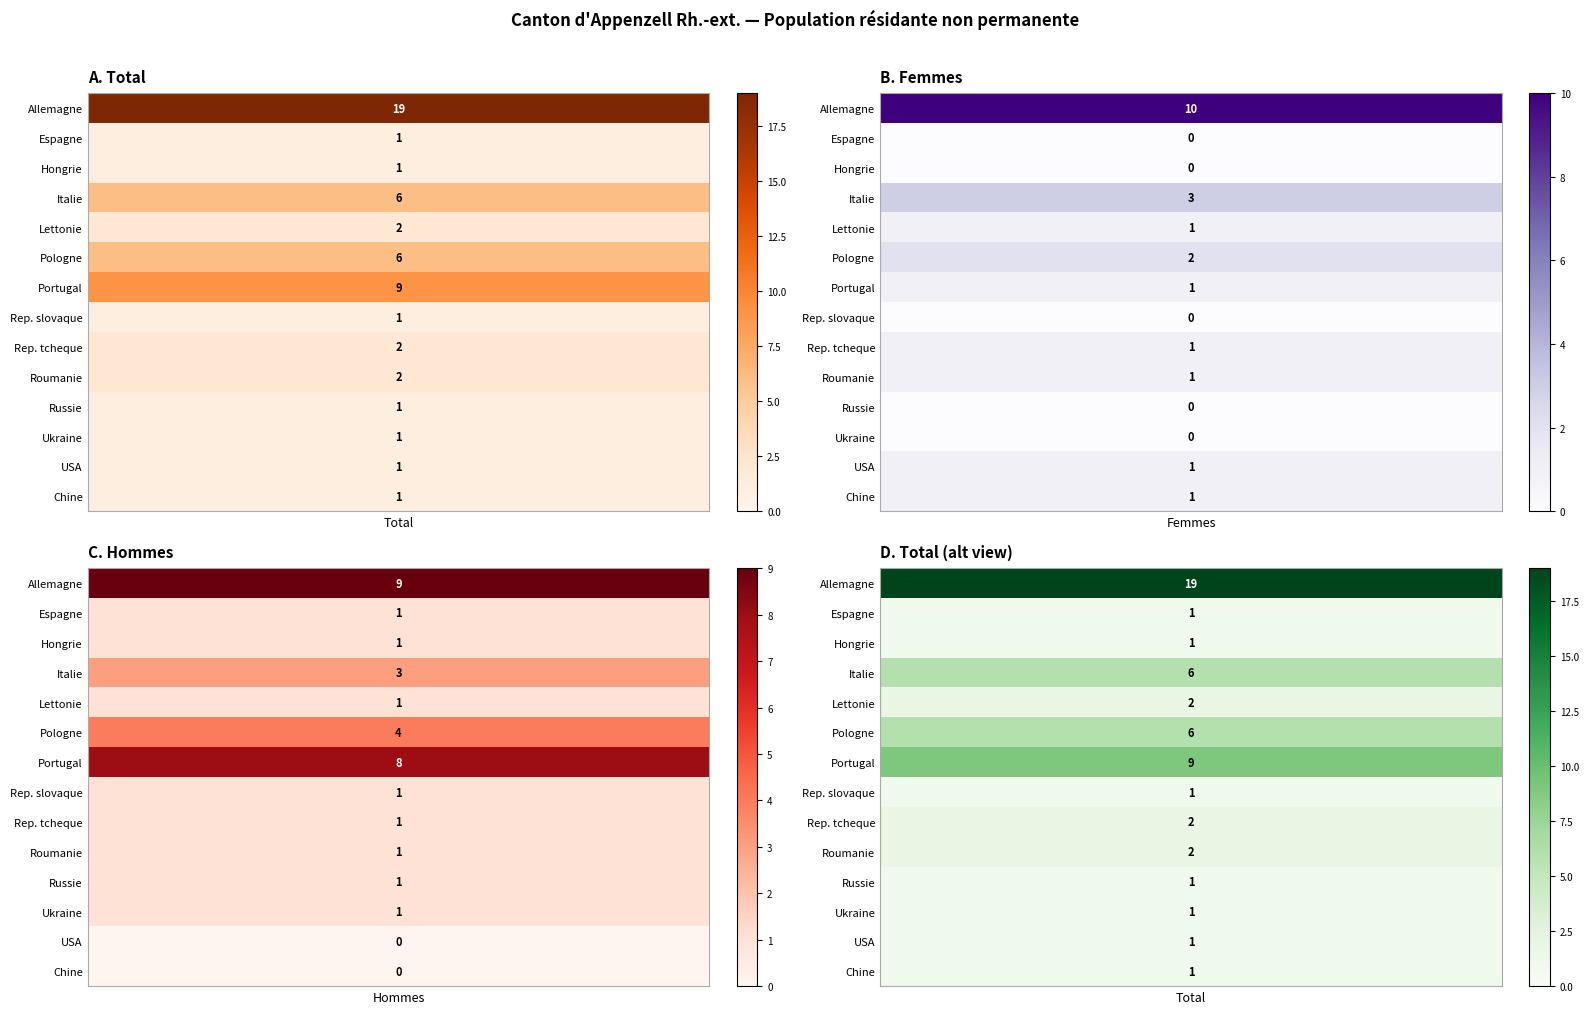

What value does the Portugal series have at 0?

9